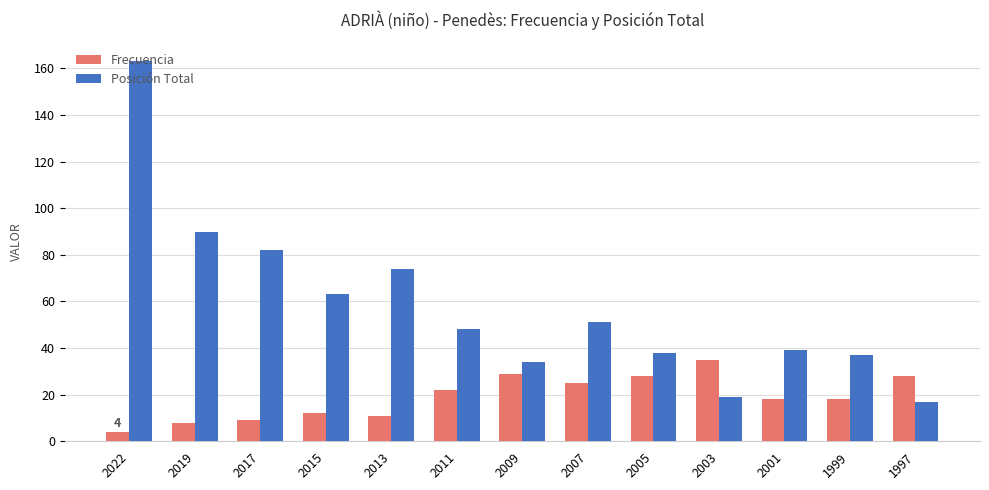

The value of Frecuencia at 2011 is 10. True or false?

False